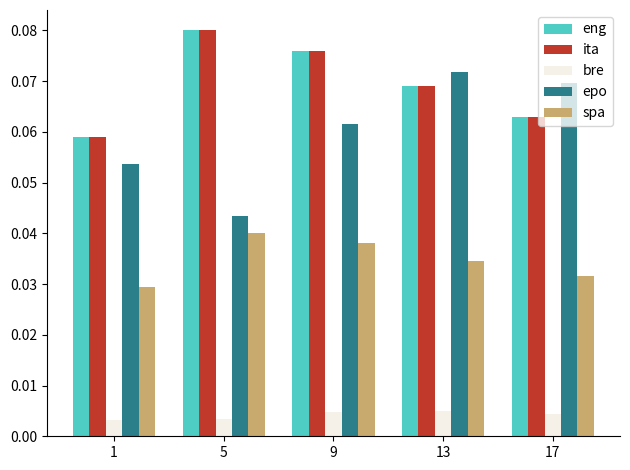

Is it true that eng equals 0.0 at 5?

False